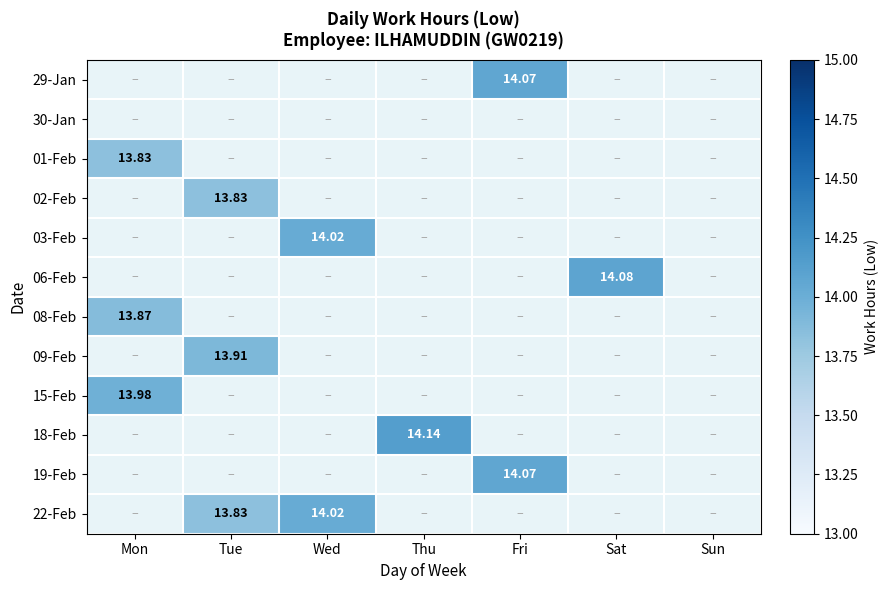

What is the approximate value of 06-Feb at Sat?

14.1